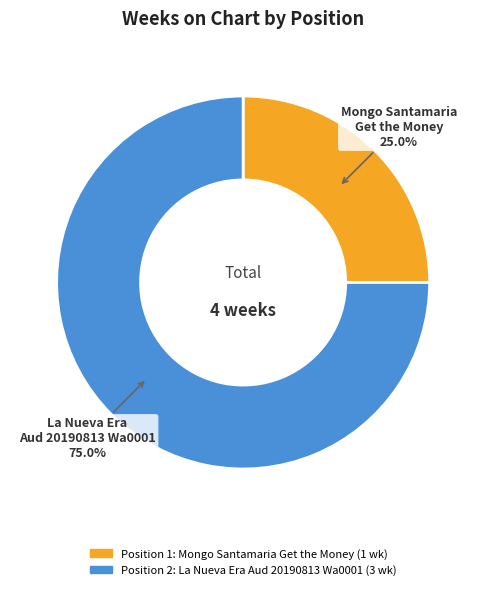

Is there any slice that represents more than half of the pie?

Yes